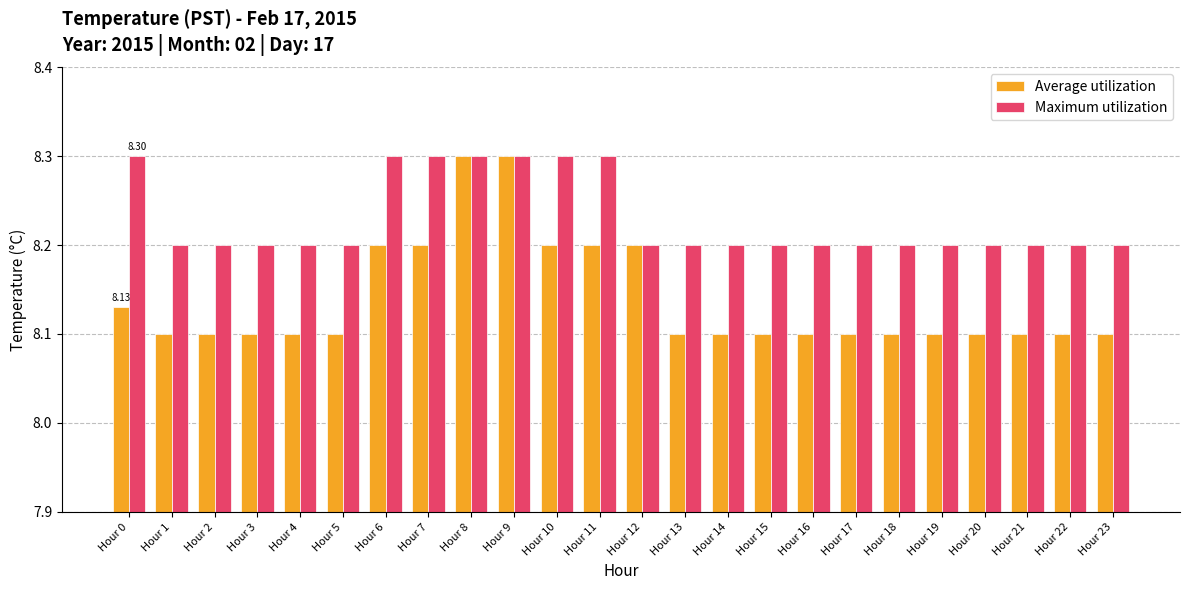

Are the bars grouped side by side (vs. stacked)?

Yes